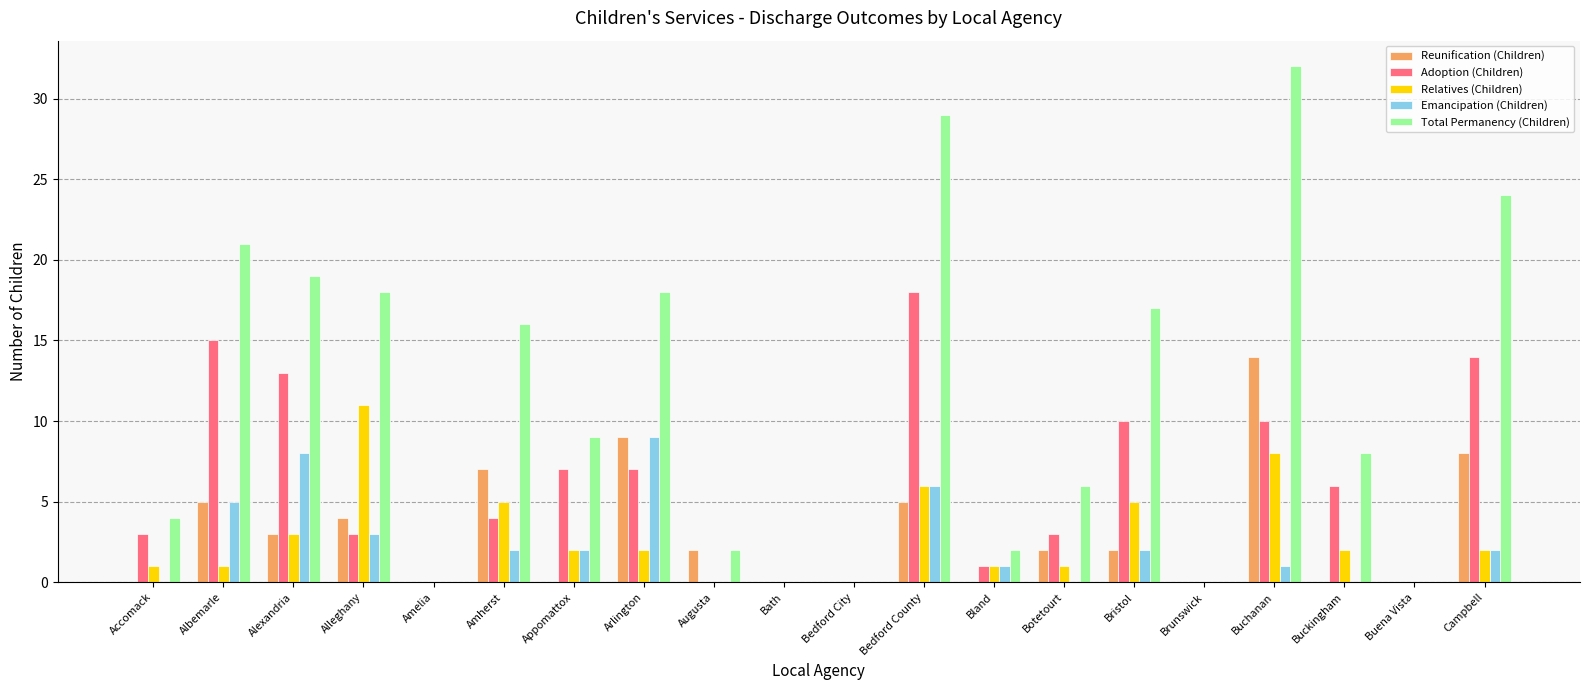

How many groups of bars are there?

20